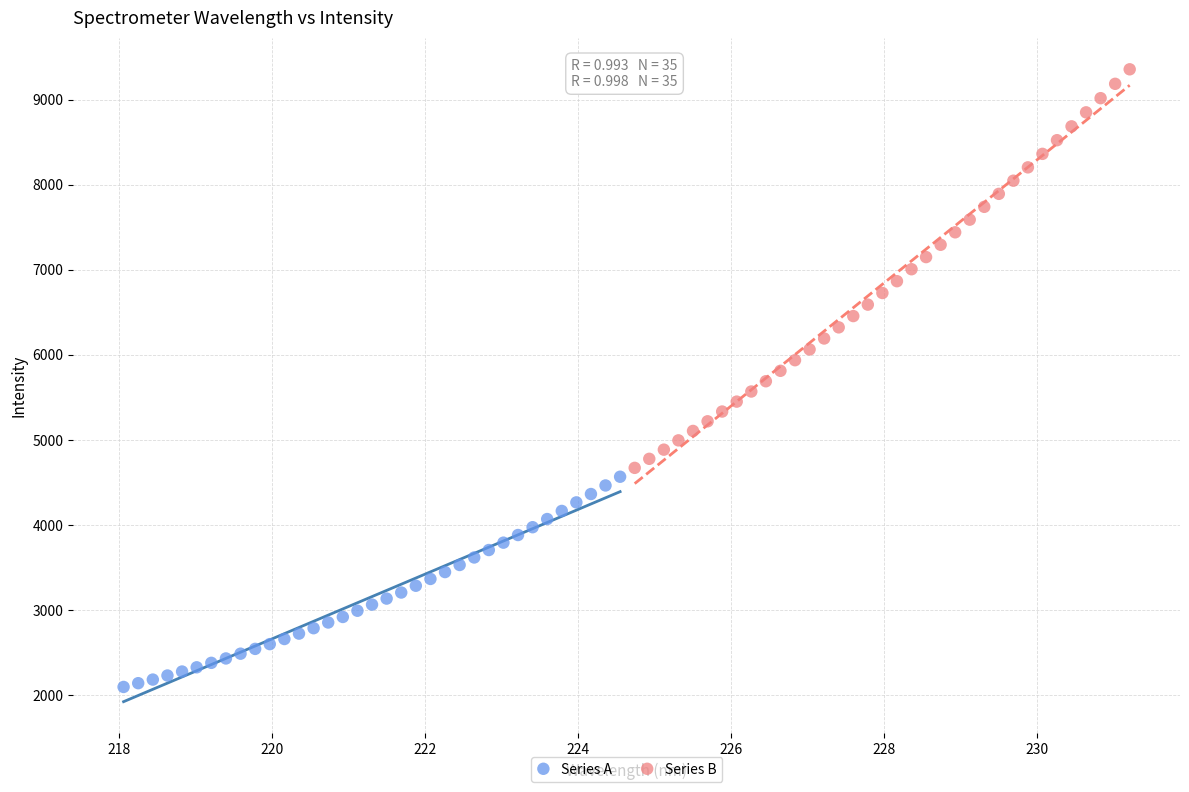

Which series reaches the maximum Y coordinate?

Series B